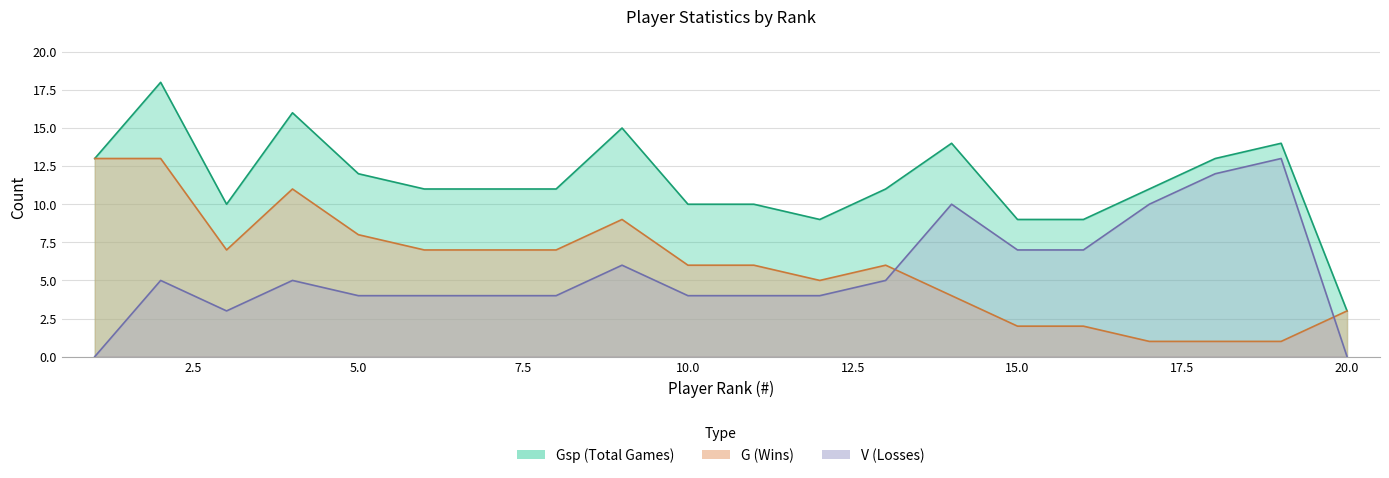

Where is the first local minimum for G?

3